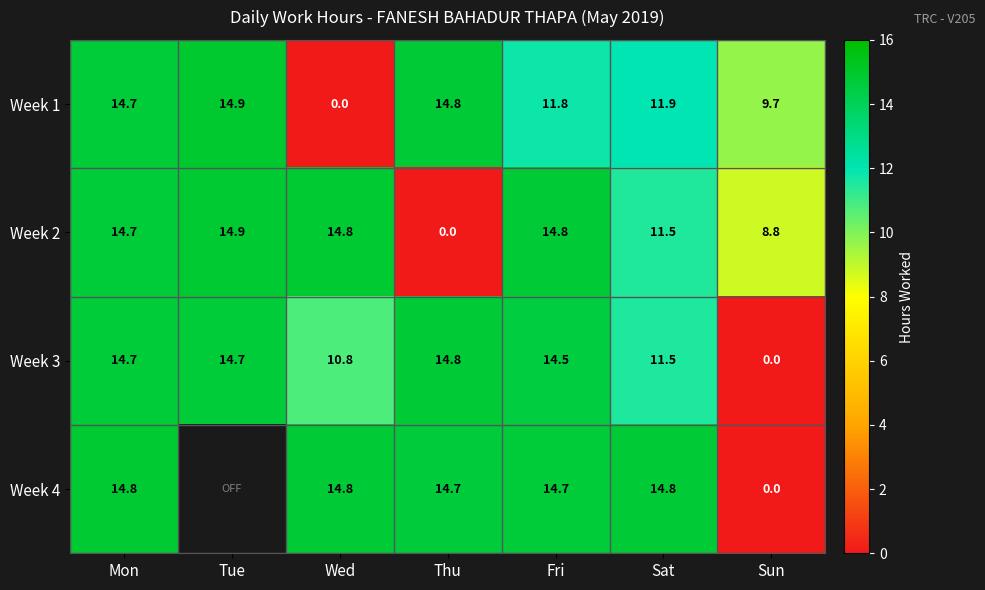

Rank the categories by Week 1 value from lowest to highest.

Wed, Sun, Fri, Sat, Mon, Thu, Tue